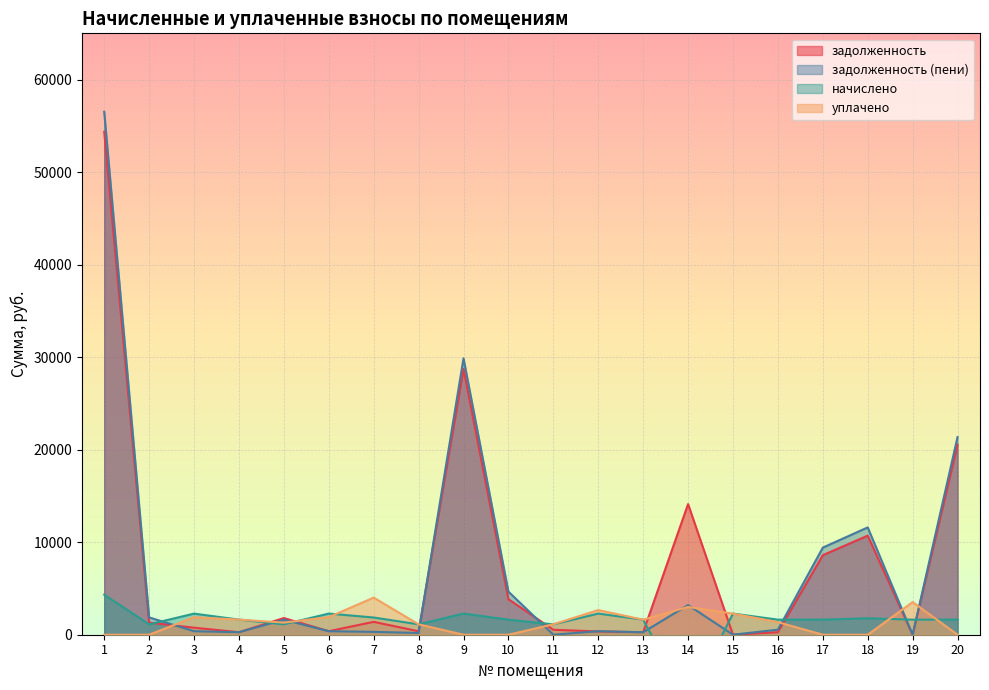

At which category is the sum across all series the highest?

1